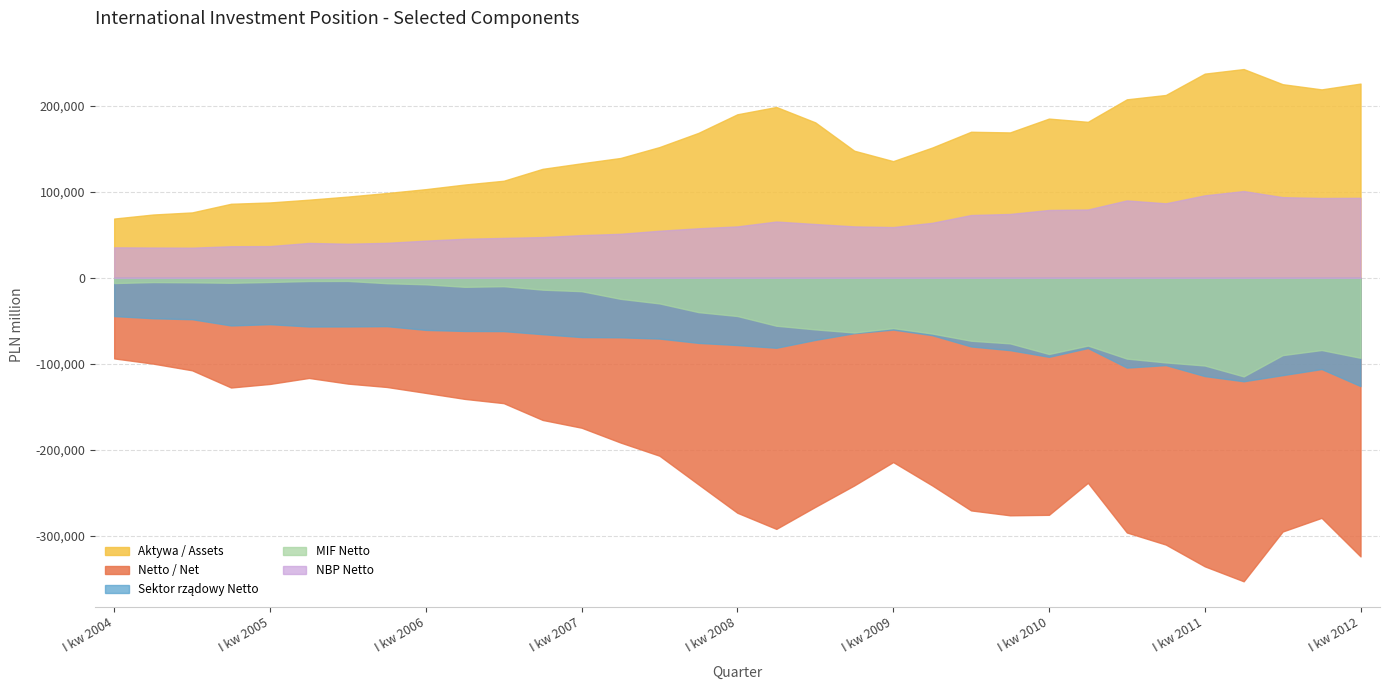

What is the greatest value displayed?

242743